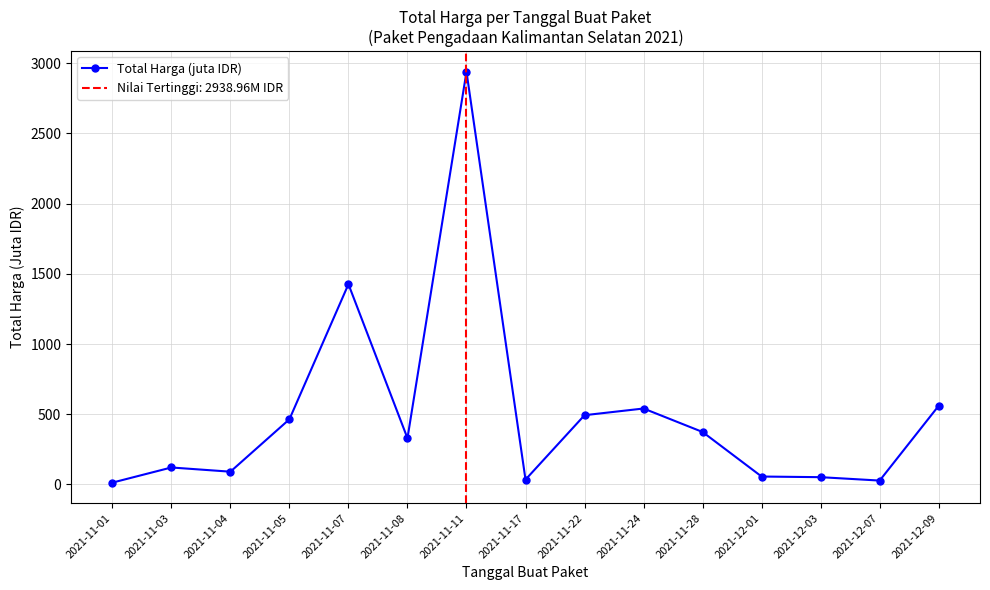

At which category does the chart reach its minimum across all series?

2021-11-01